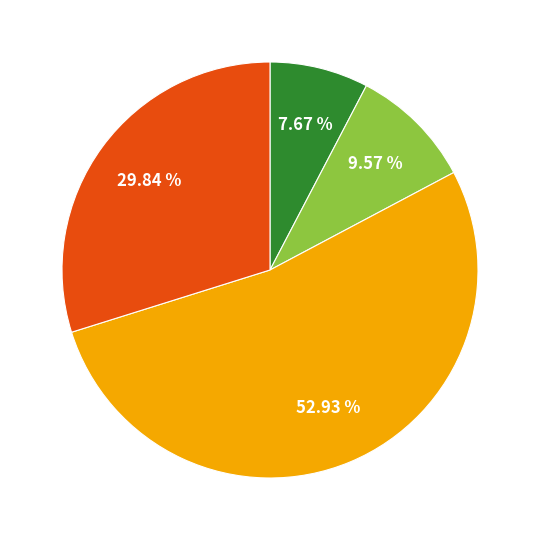

Does any single category account for the majority?

Yes